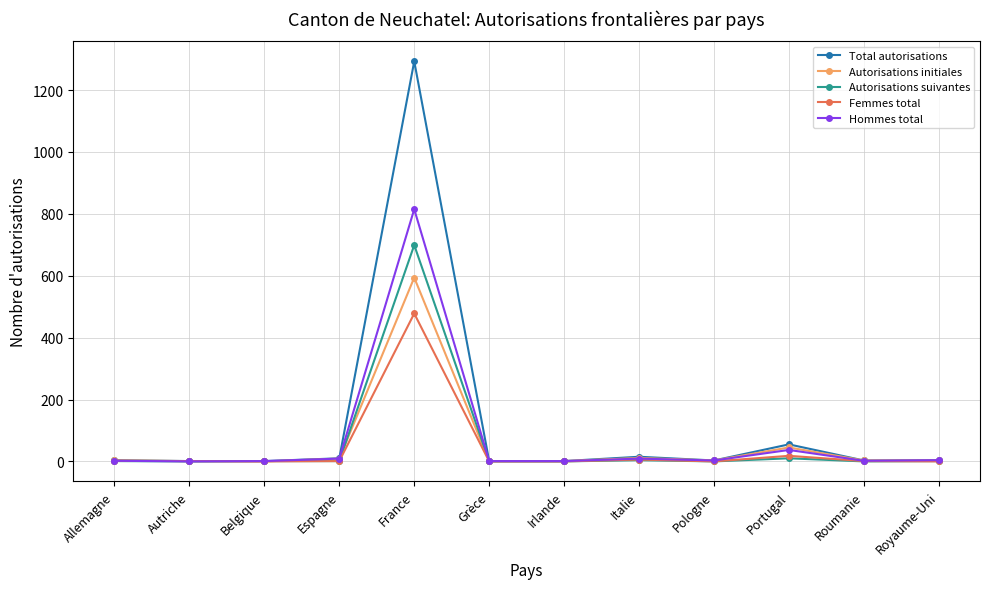

What is the difference between the Autorisations suivantes values at Royaume-Uni and Irlande?

1